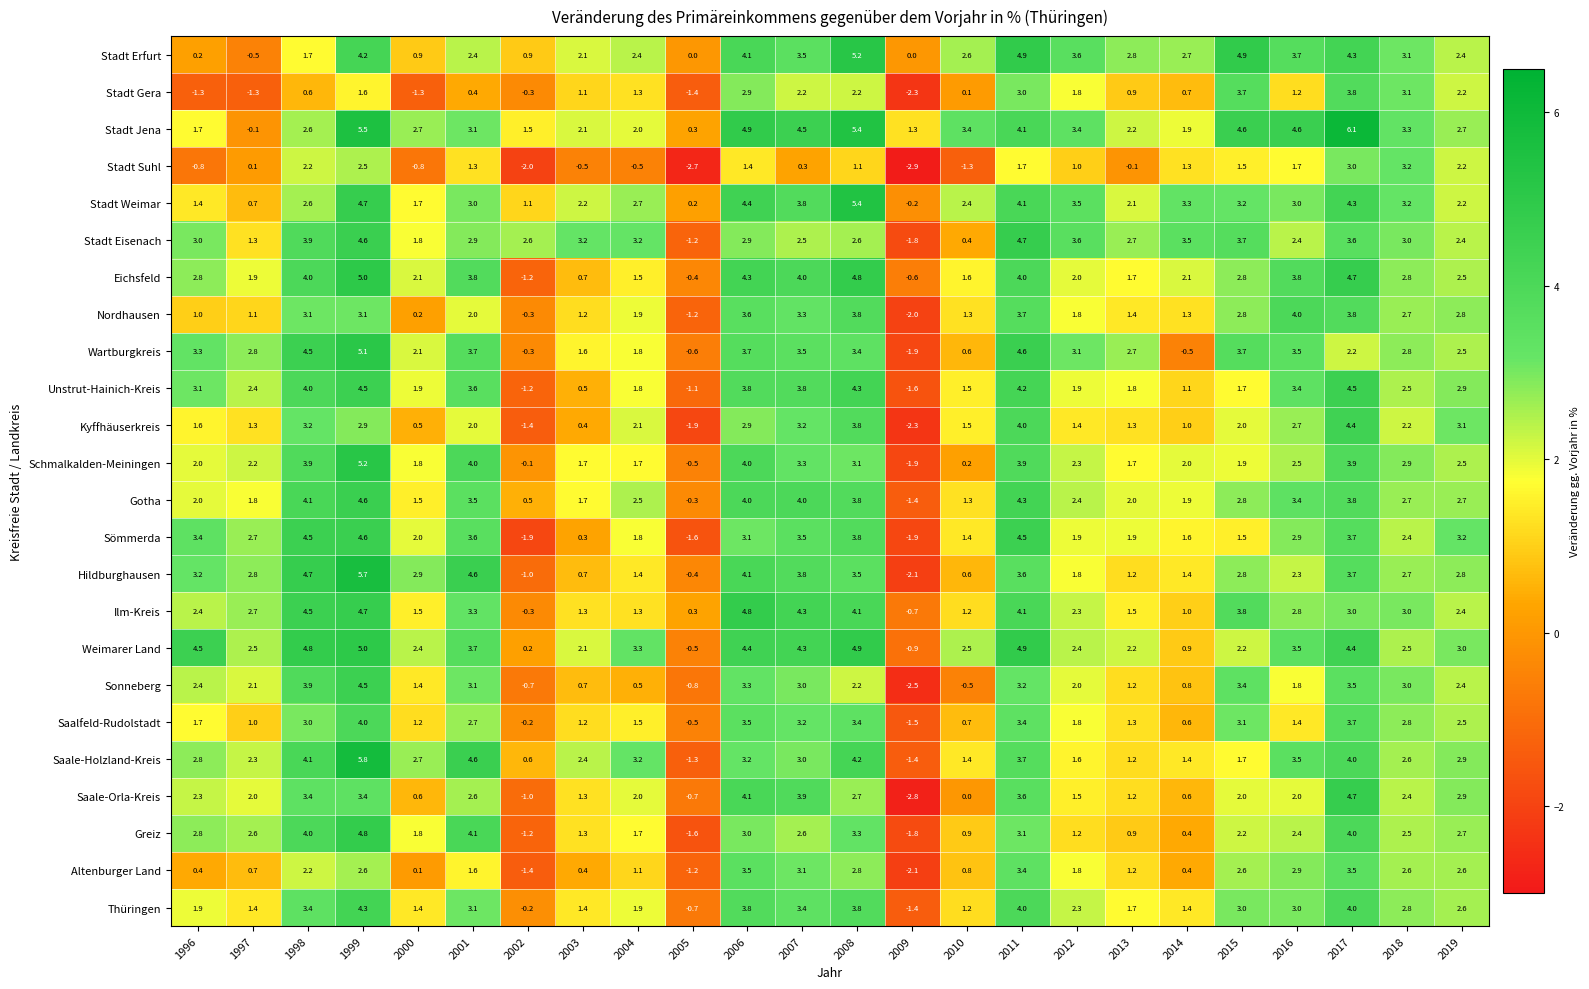

At which category is the sum across all series the highest?

1999